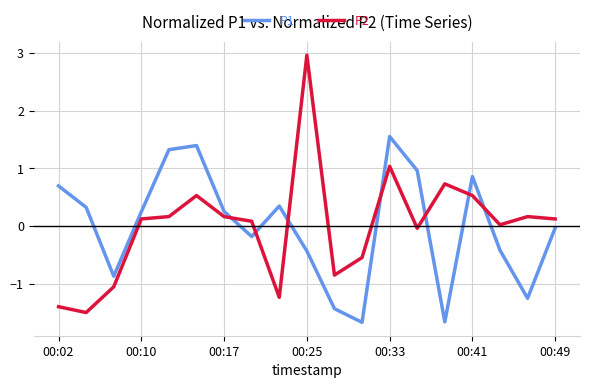

What is the difference between the maximum and minimum values in the P1 series?

3.2